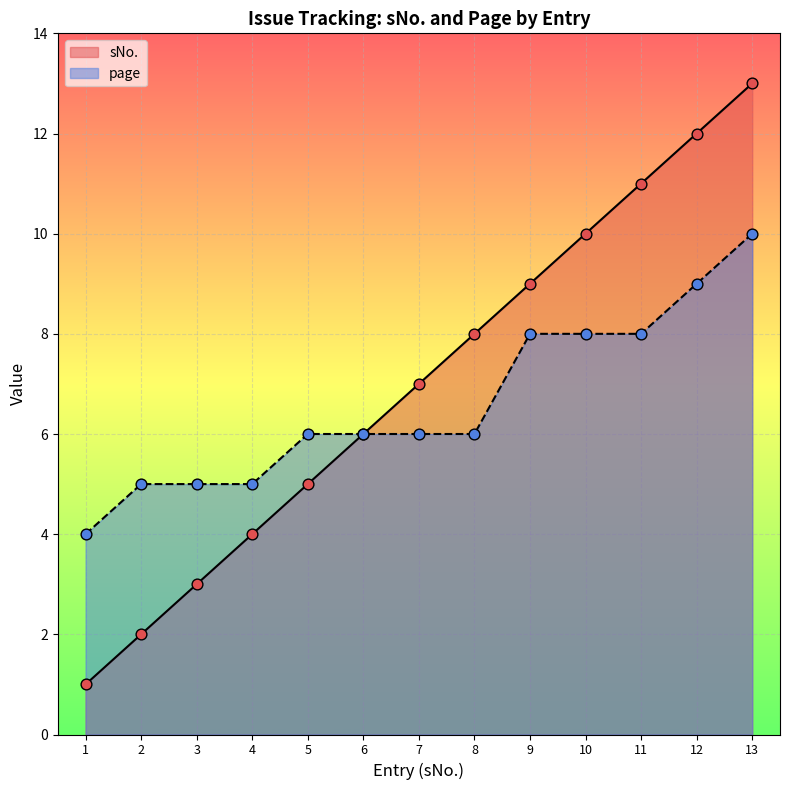

Which series contains the lowest Y value?

sNo.